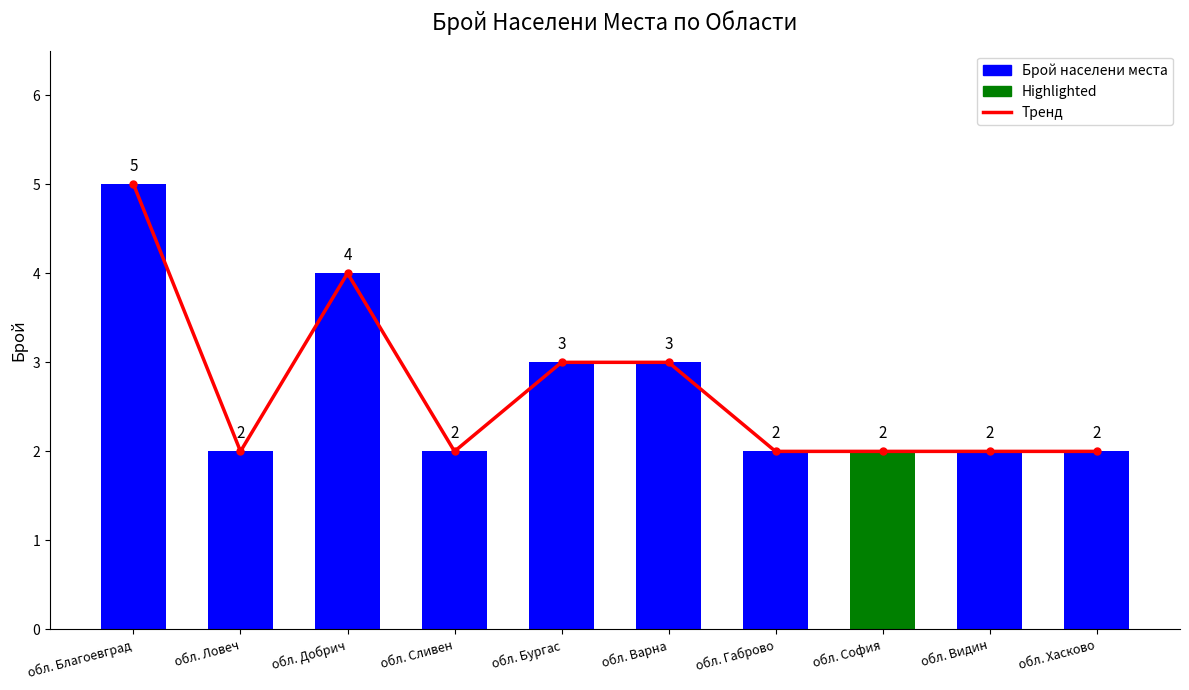

What is the average value of the Брой населени места series?

3